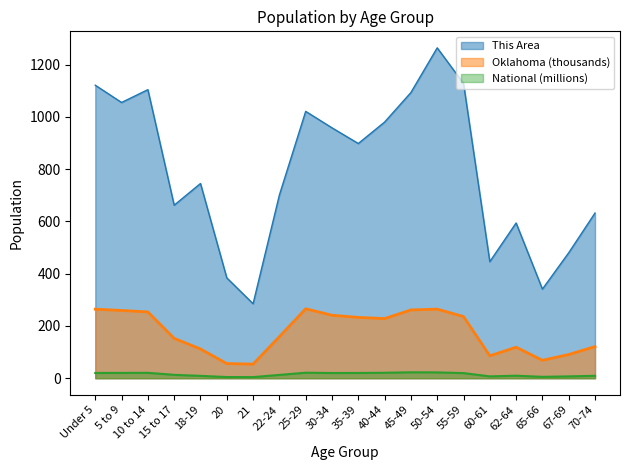

What is the label of the 2nd point from the right?

67-69